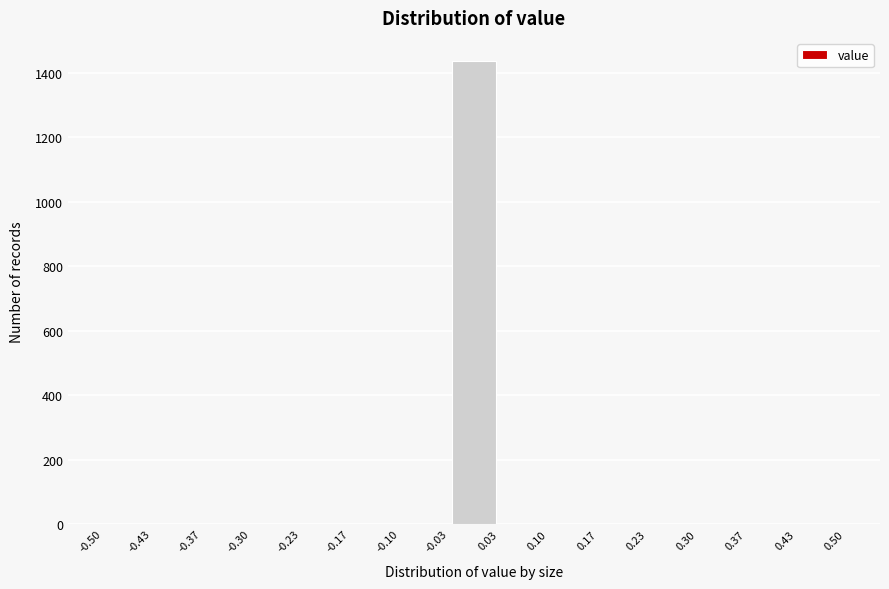

Over which range of the x-axis is the bar tallest?

-0.03 to 0.03